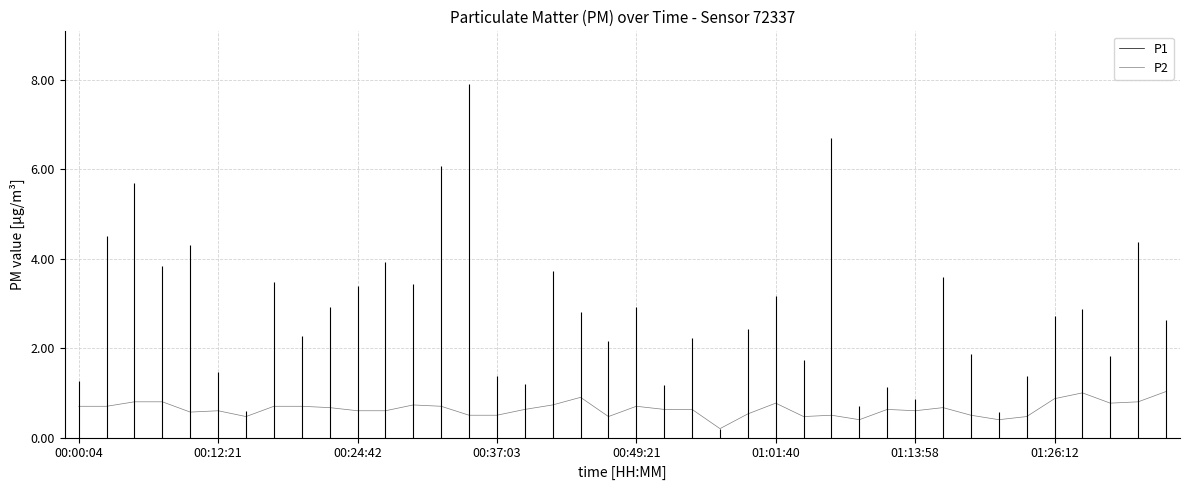

How many lines are shown in the chart?

2